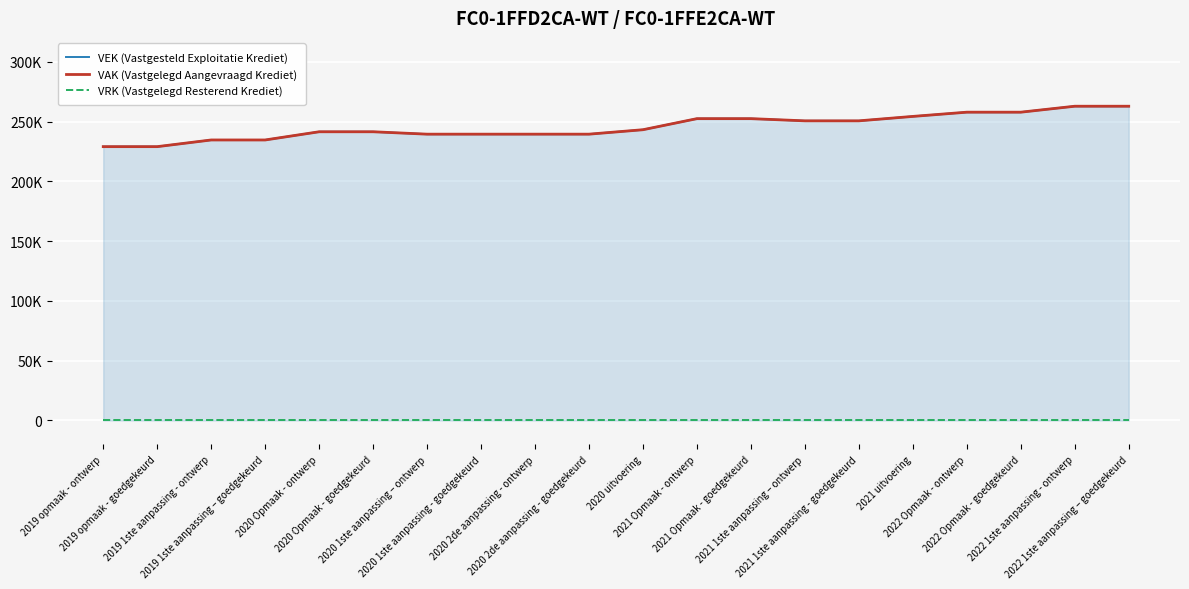

How many categories are shown in the chart?

20